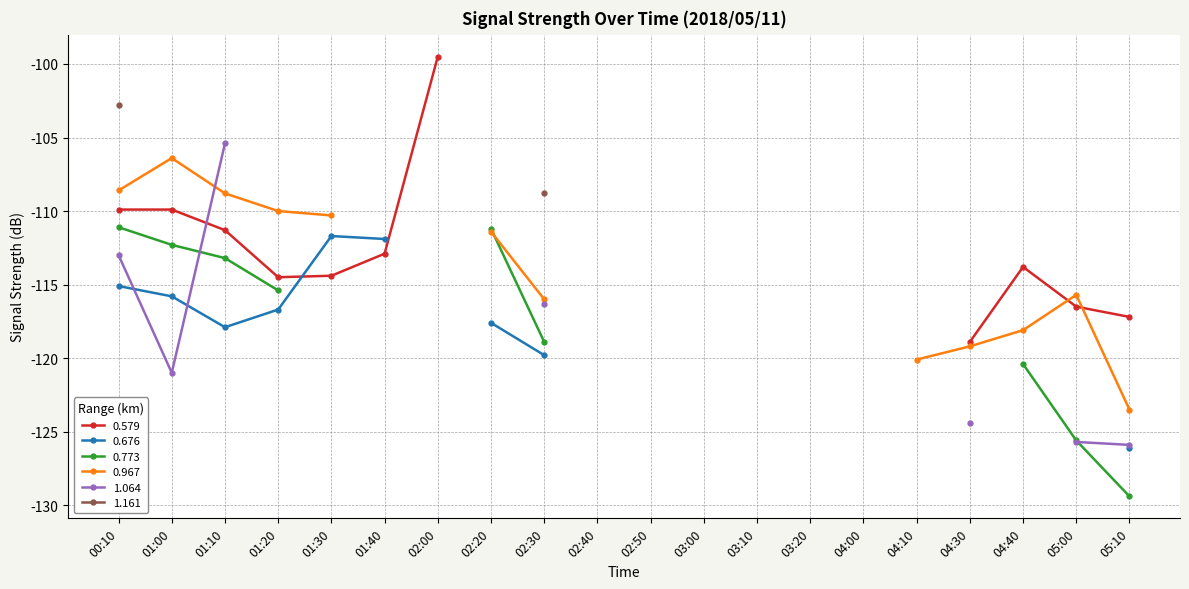

How many lines are shown in the chart?

6